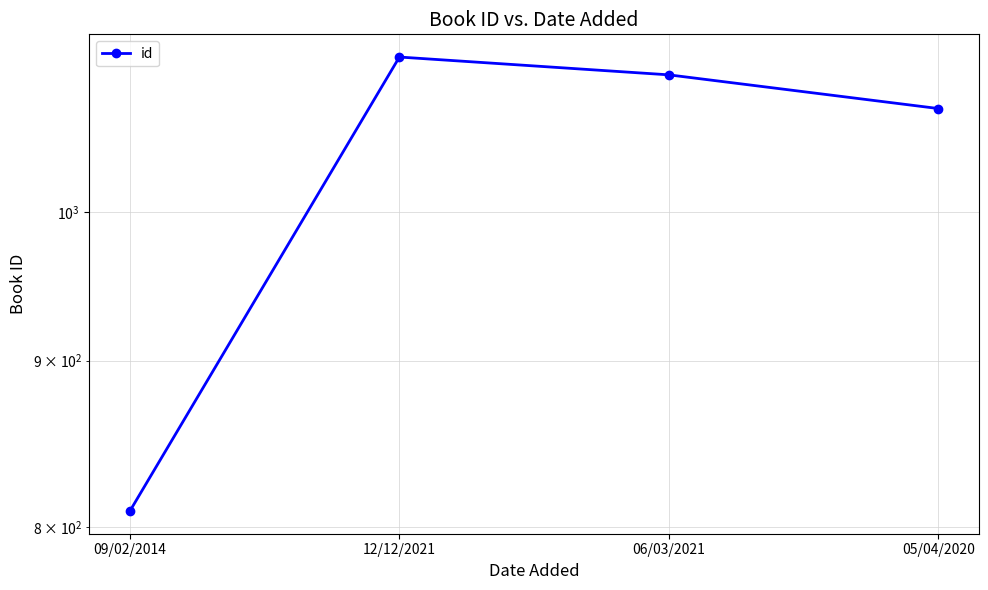

What is the value of the 4th point from the left?

1076